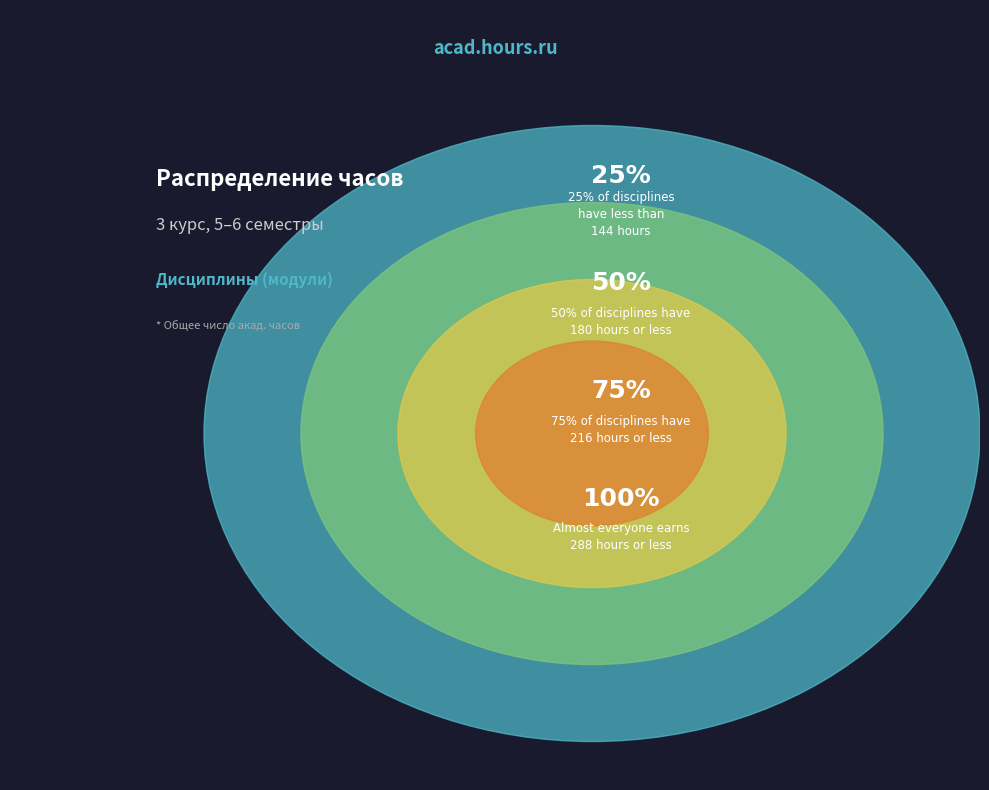

Does Иностранный язык account for over 50% of the chart?

No